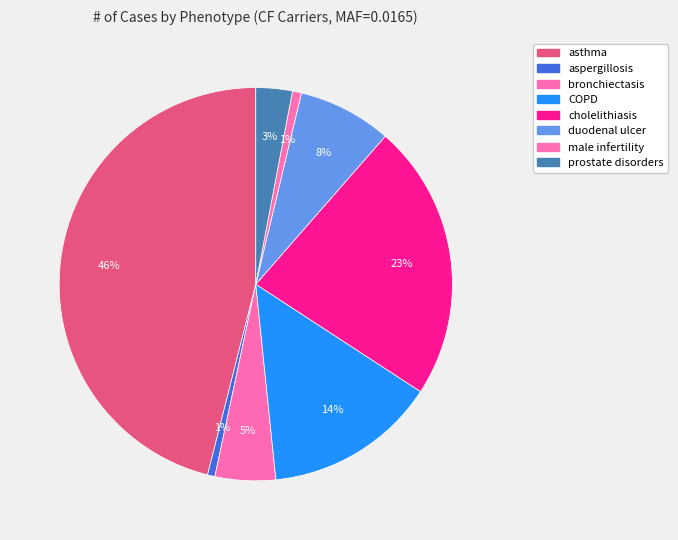

Combined, what portion of the pie is prostate disorders and cholelithiasis?

25.7%